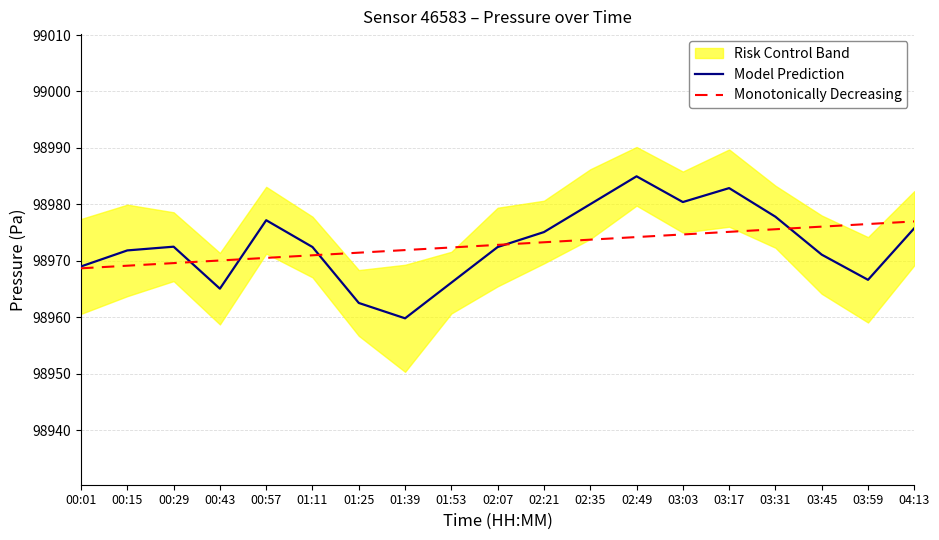

Rank the series at 03:59 from highest to lowest value.

Monotonically Decreasing, Model Prediction